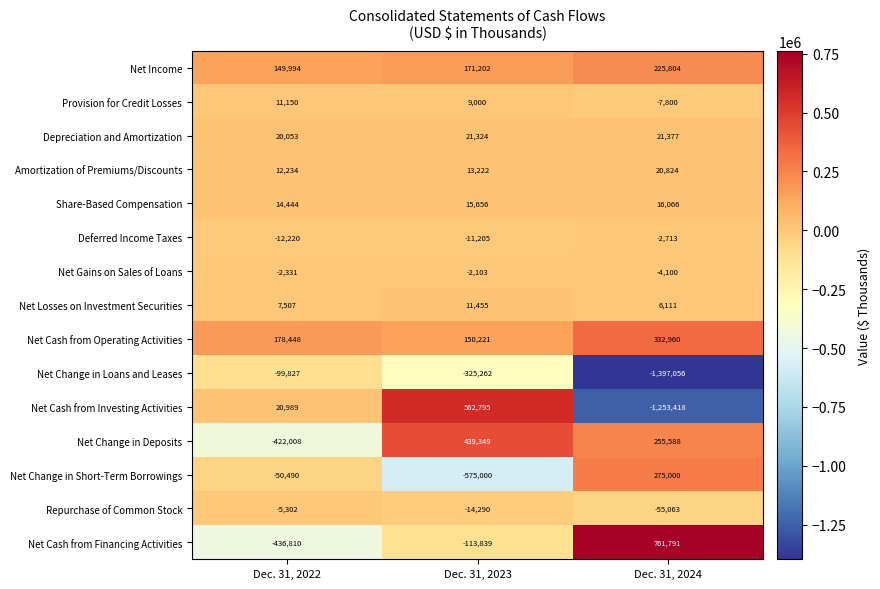

What is the highest value of the Net Cash from Investing Activities series?

562795